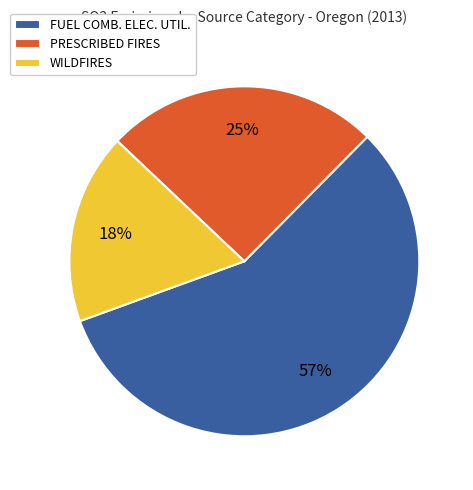

What is the largest slice in the pie chart?

FUEL COMB. ELEC. UTIL.